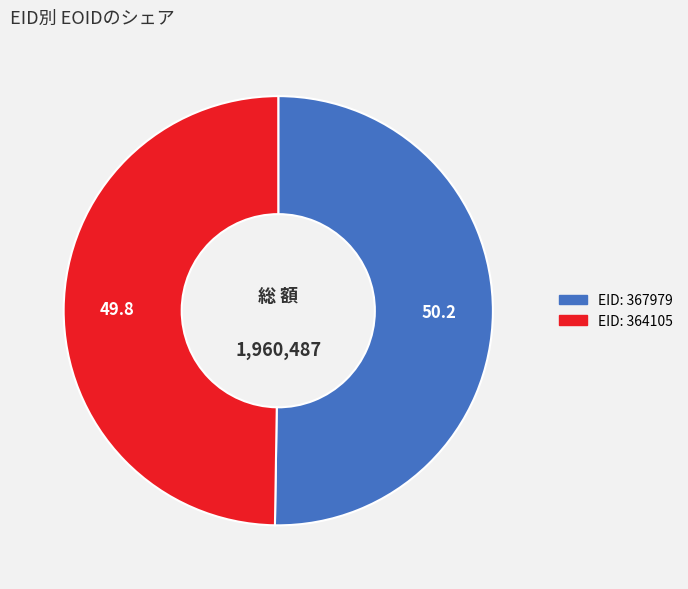

How many slices are in this pie chart?

2